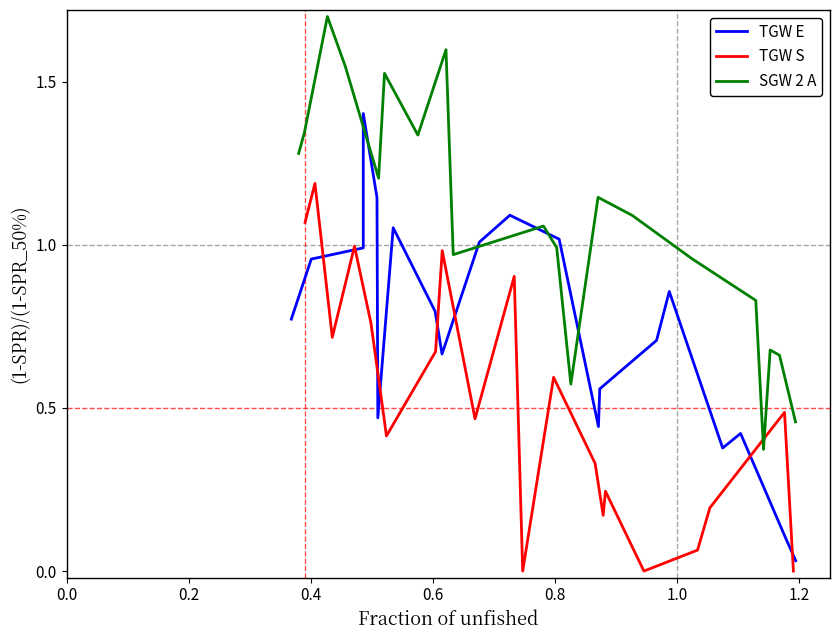

What is the maximum value for TGW E?

1.4